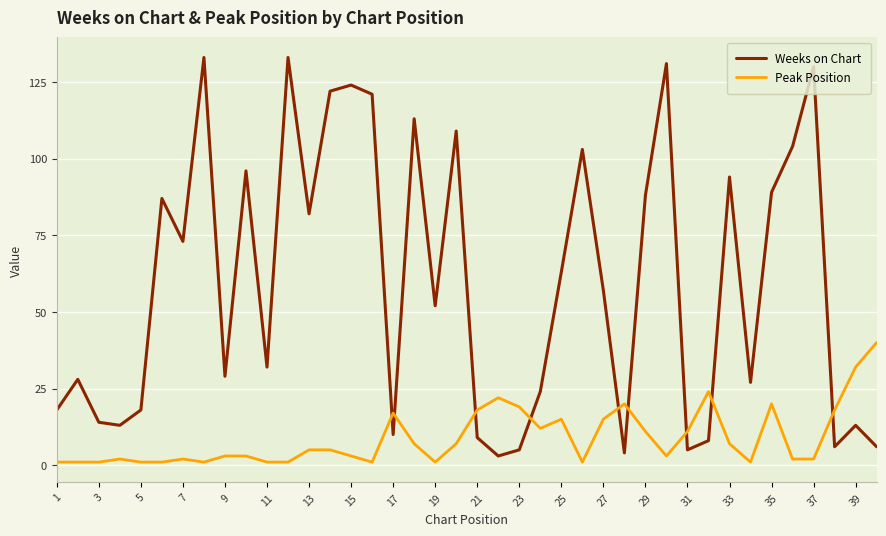

How many times do Peak Position and Weeks on Chart cross each other?

9